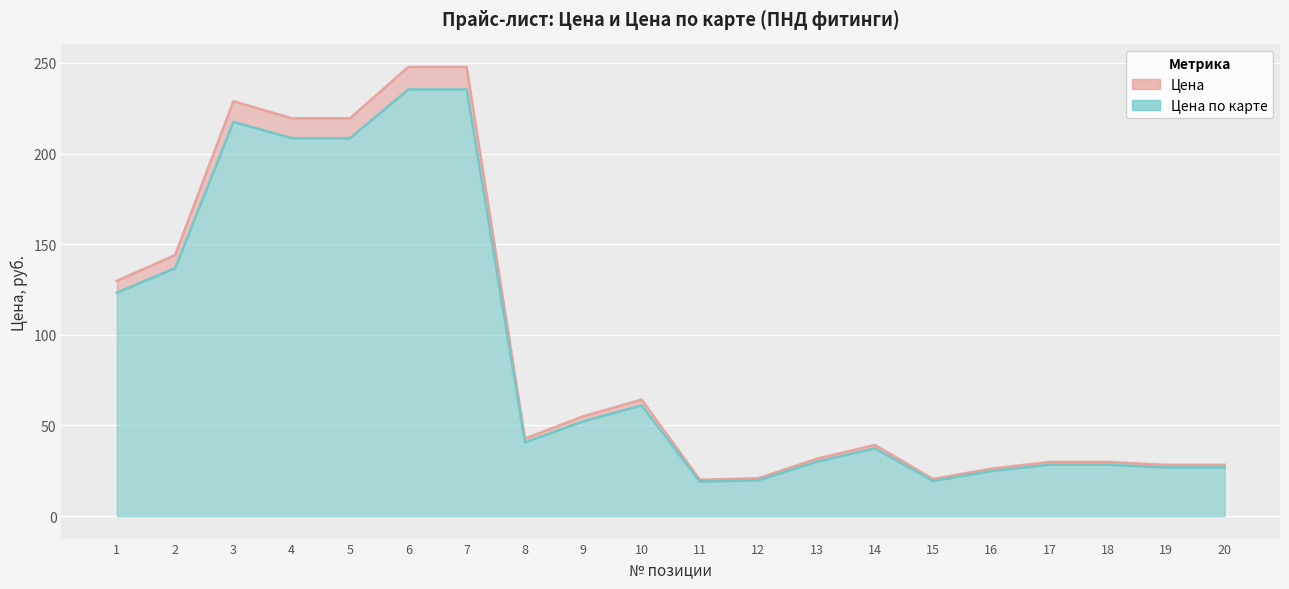

Which label corresponds to the smallest value in the chart?

11